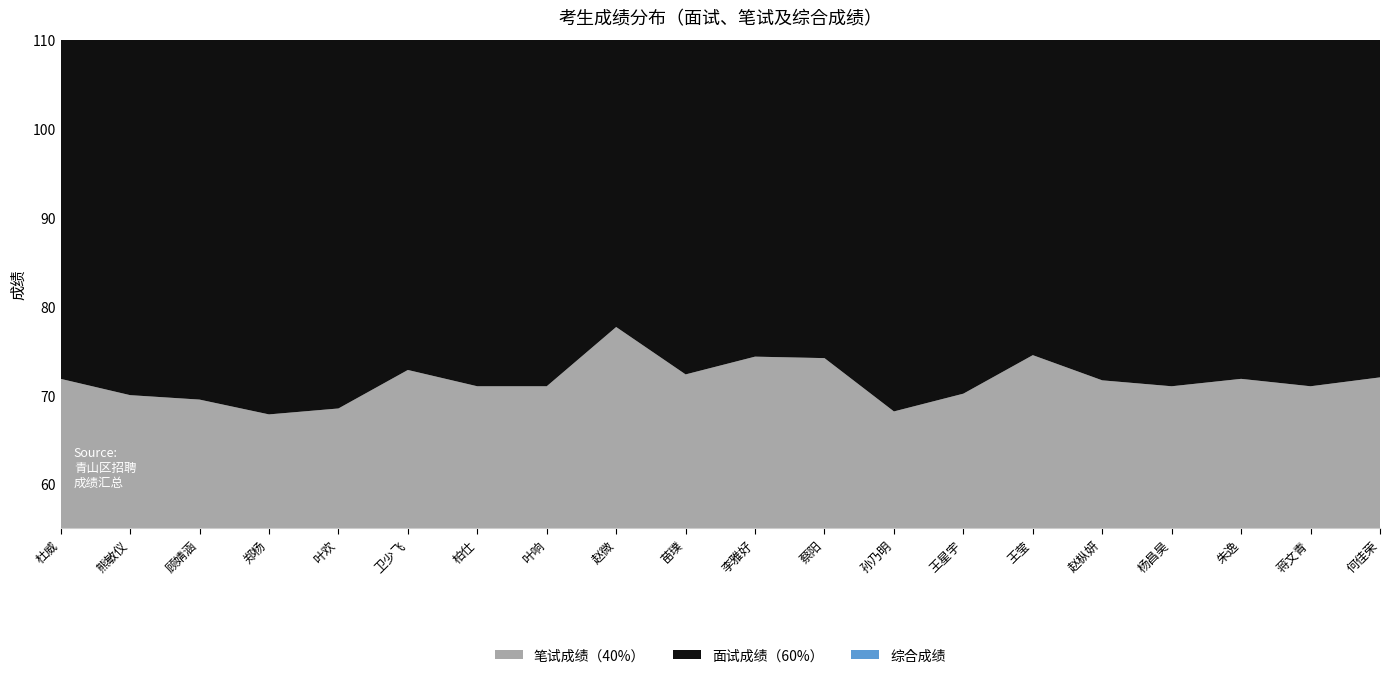

Reading right to left, transcribe all the data shown in this chart.

笔试成绩（40%）: 何佳荣=72.0	蒋文青=71.0	朱逸=71.8	杨昌昊=71.0	赵枞妍=71.7	王莹=74.5	王星宇=70.2	孙乃明=68.2	蔡阳=74.2	李雅好=74.3	苗璞=72.3	赵微=77.7	叶响=71.0	柏仕=71.0	卫少飞=72.8	叶欢=68.5	郑杨=67.8	顾婧涵=69.5	熊敏仪=70.0	杜威=71.8
面试成绩（60%）: 何佳荣=77.2	蒋文青=80.1	朱逸=81.6	杨昌昊=84.6	赵枞妍=78.9	王莹=77.6	王星宇=81.0	孙乃明=68.8	蔡阳=80.3	李雅好=74.8	苗璞=76.7	赵微=79.8	叶响=77.3	柏仕=79.2	卫少飞=79.5	叶欢=78.0	郑杨=82.7	顾婧涵=77.7	熊敏仪=79.5	杜威=83.3
综合成绩: 何佳荣=75.1	蒋文青=76.4	朱逸=77.7	杨昌昊=79.1	赵枞妍=76.0	王莹=76.3	王星宇=76.7	孙乃明=68.5	蔡阳=77.8	李雅好=74.6	苗璞=75.0	赵微=79.0	叶响=74.8	柏仕=75.9	卫少飞=76.8	叶欢=74.2	郑杨=76.8	顾婧涵=74.4	熊敏仪=75.7	杜威=78.7